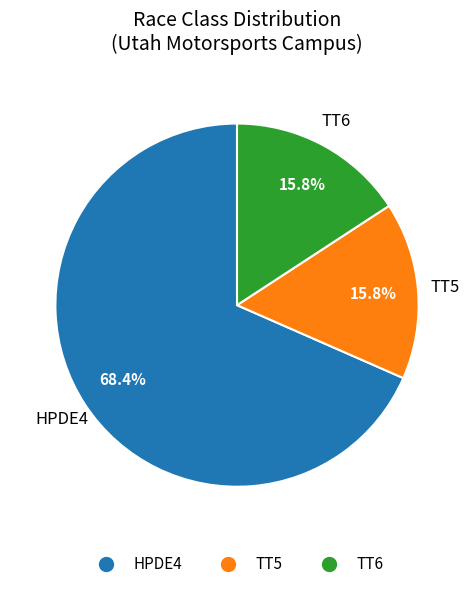

How many segments does this pie chart have?

3